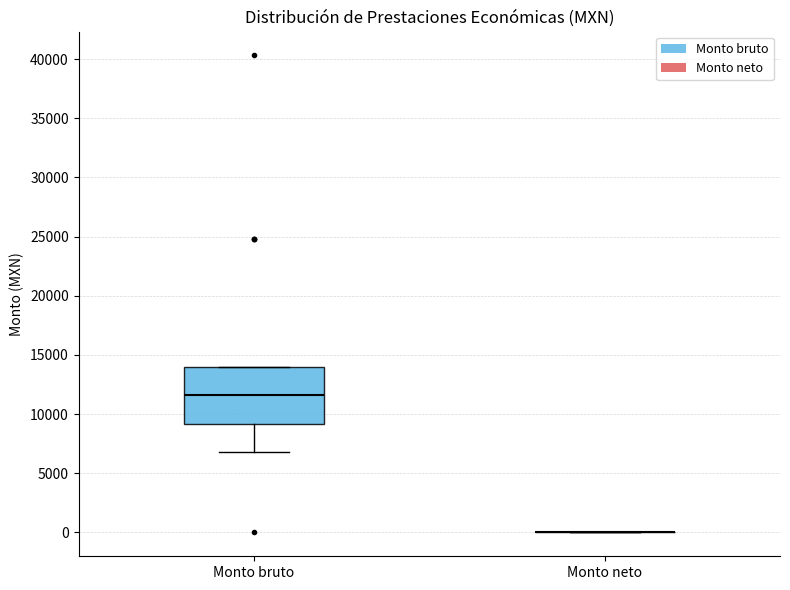

Reading left to right, read every box against the y-axis: the position of its median line, the range the box covers, and the ends of its whiskers. The values are not printed on the chart, so give them approximately, as read against the axis.

Monto bruto: median 11500, box 9000 to 14000, whiskers 7000 to 14000
Monto neto: box collapsed to a line at 0, whiskers 0 to 0